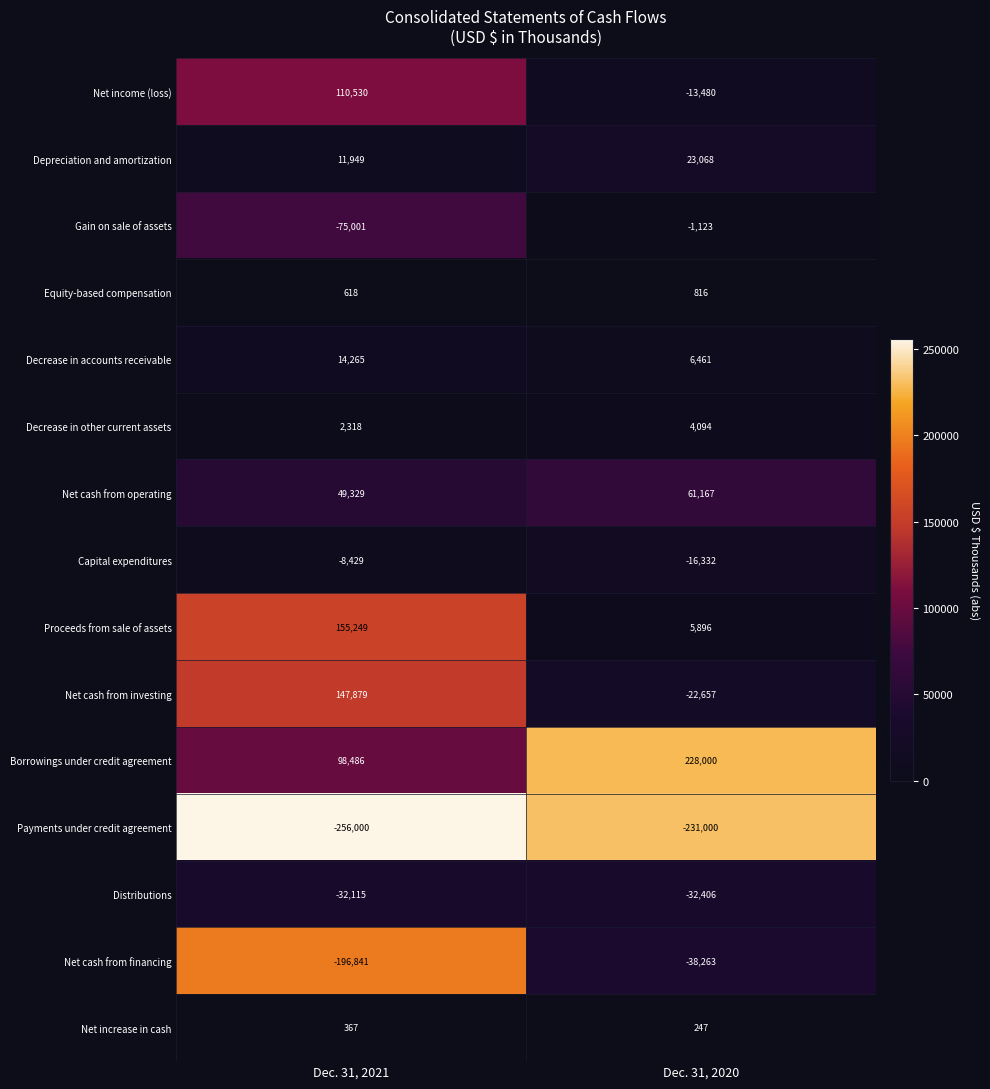

What value does the Net cash from investing series have at Dec. 31, 2020?

-22657